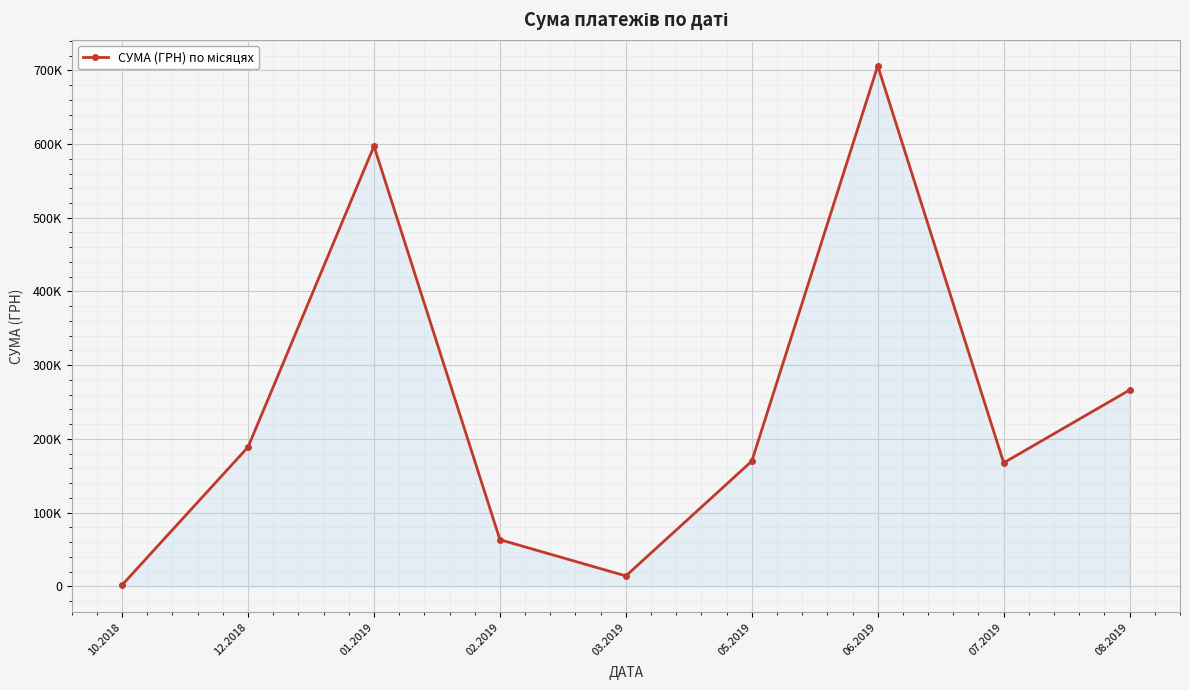

Is this an area chart (filled region under the line)?

Yes